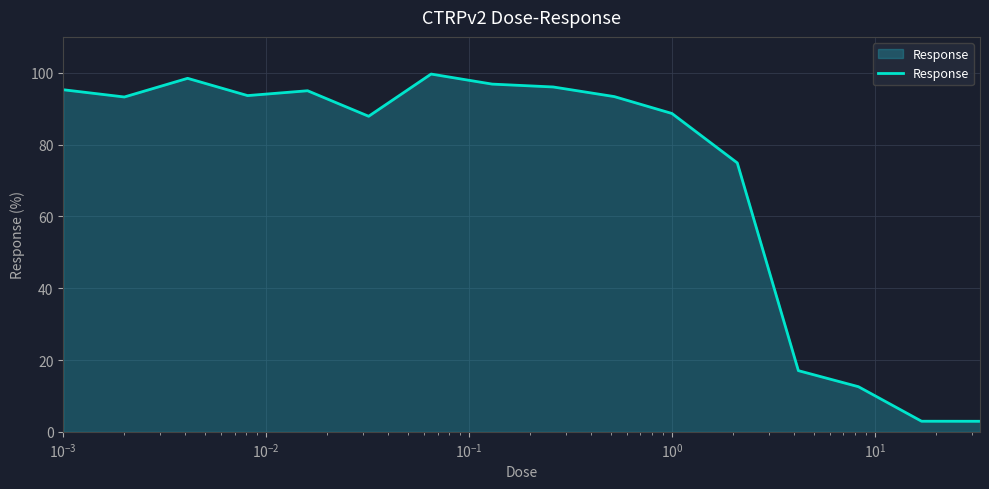

Count the number of categories in the chart.

16